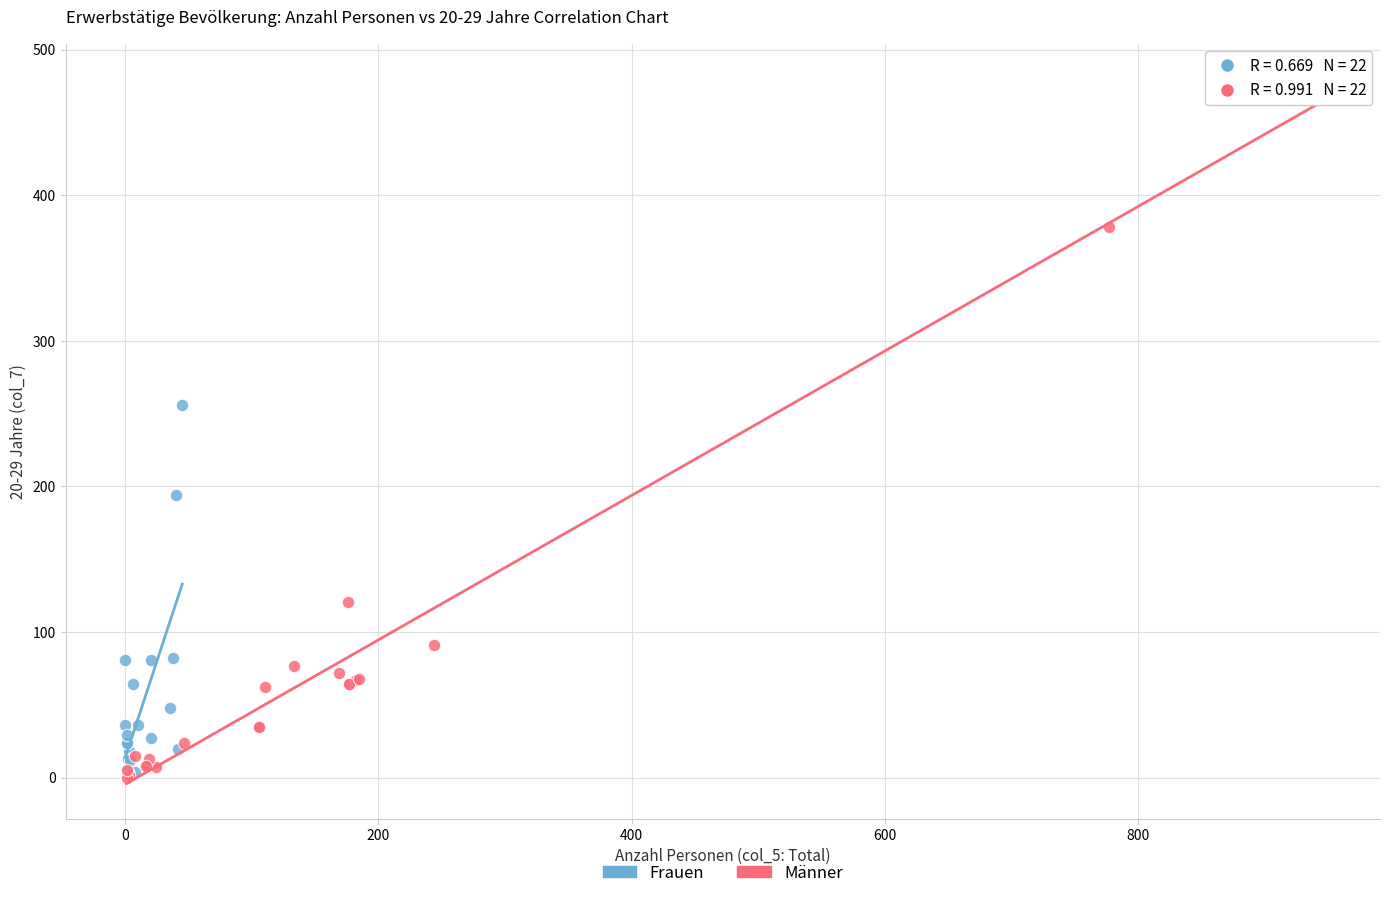

Which series reaches the maximum Y coordinate?

Männer